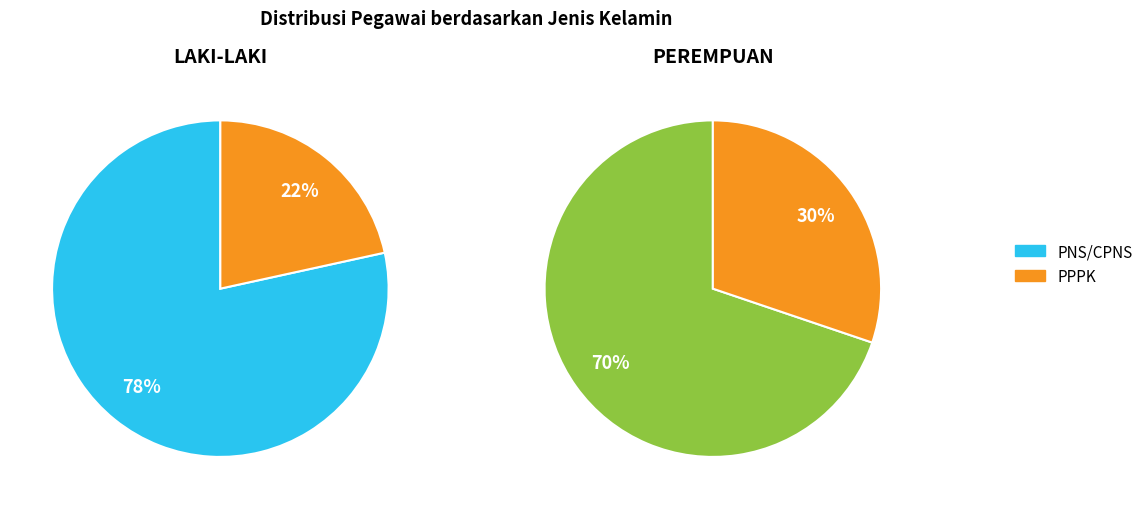

To the nearest percent, what percentage of the pie is PNS/CPNS?

78%